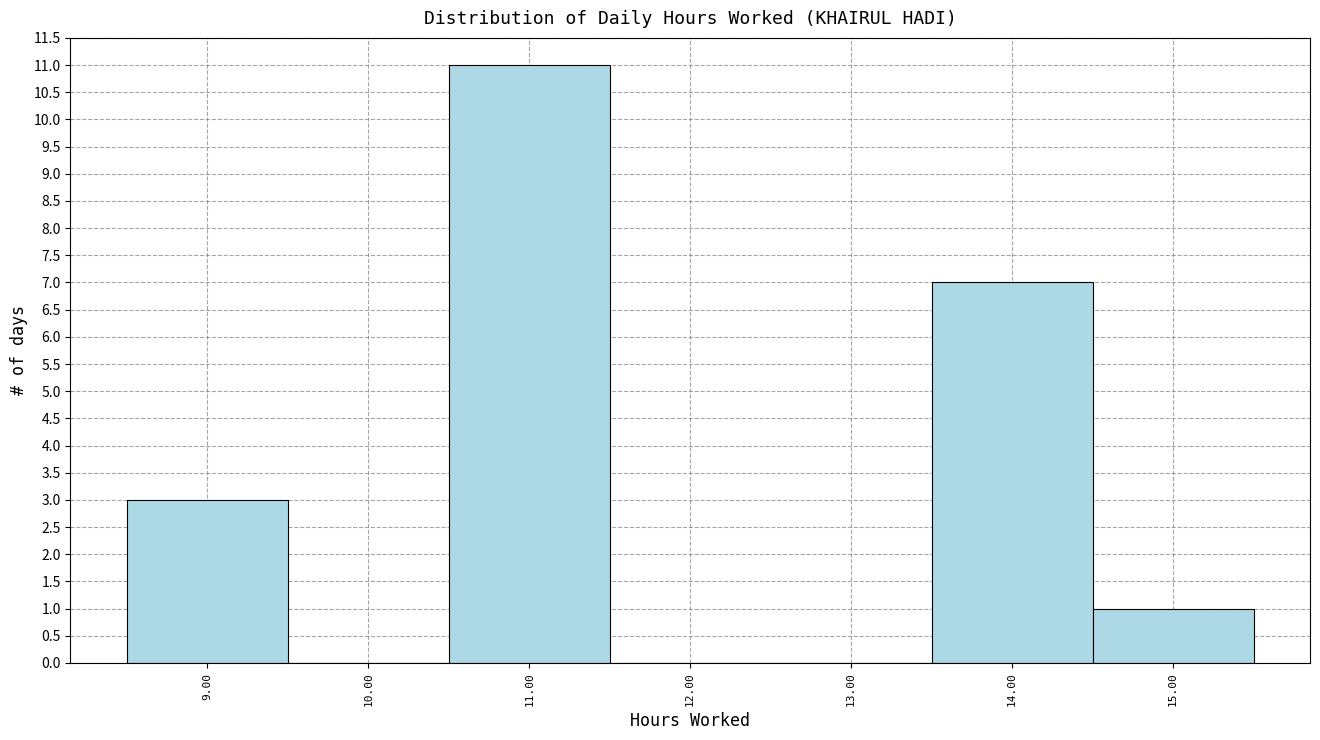

Reading left to right, list all the values displayed in this chart.

9.00=3	10.00=0	11.00=11	12.00=0	13.00=0	14.00=7	15.00=1